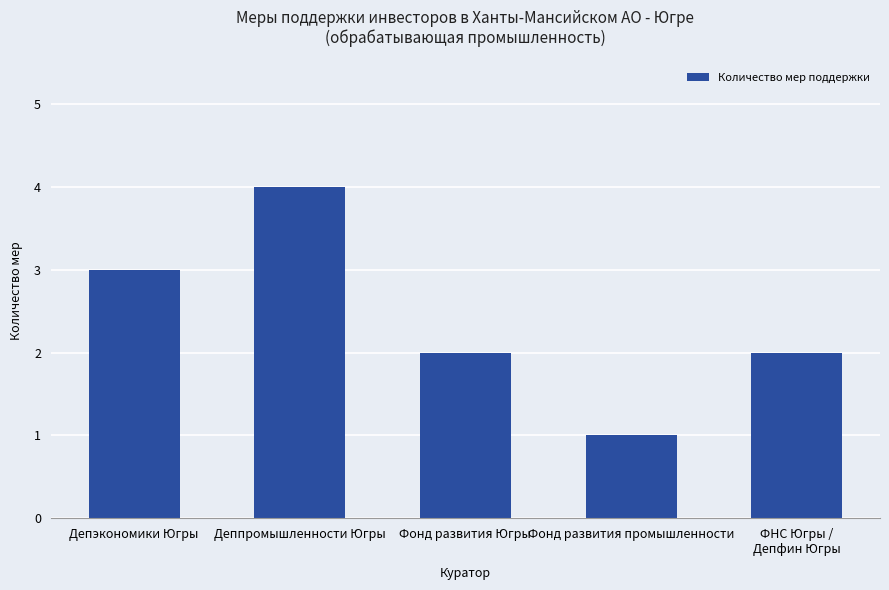

The value at Фонд развития промышленности is 0. True or false?

False